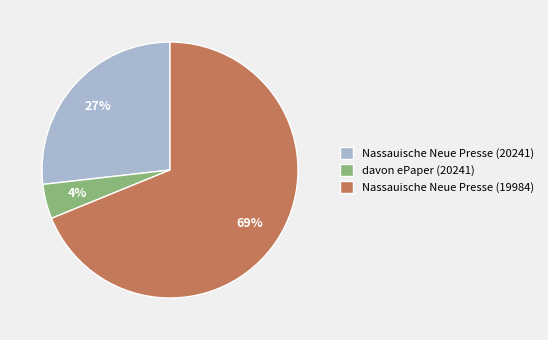

To the nearest percent, what portion does Nassauische Neue Presse (19984) represent?

69%